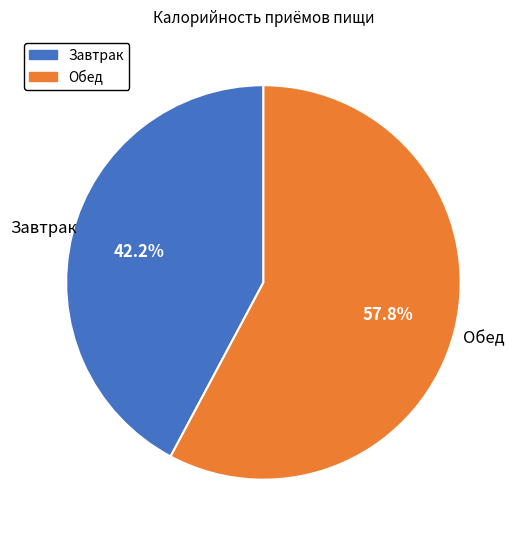

Which has a higher value, Завтрак or Обед?

Обед